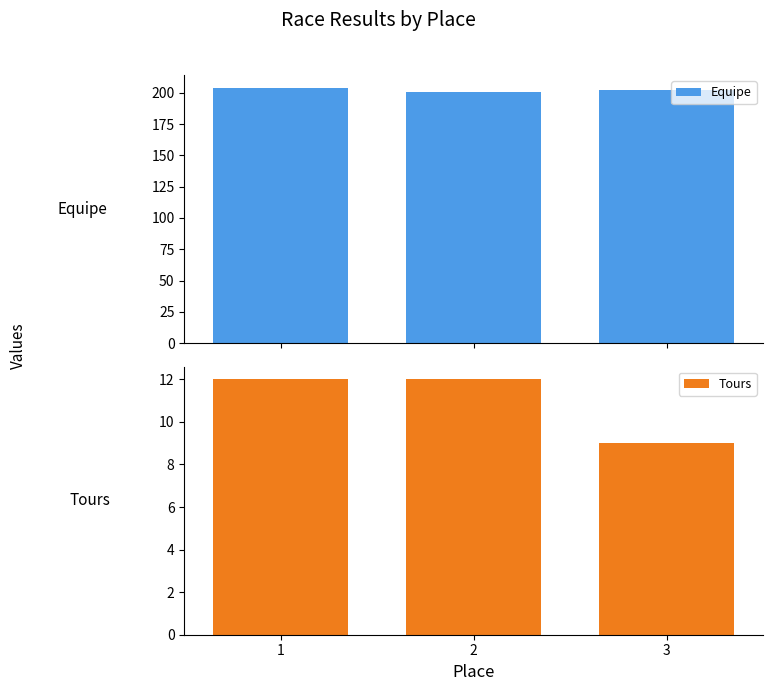

Reading right to left, list all the values displayed in this chart.

Equipe: 202	201	204
Tours: 9	12	12